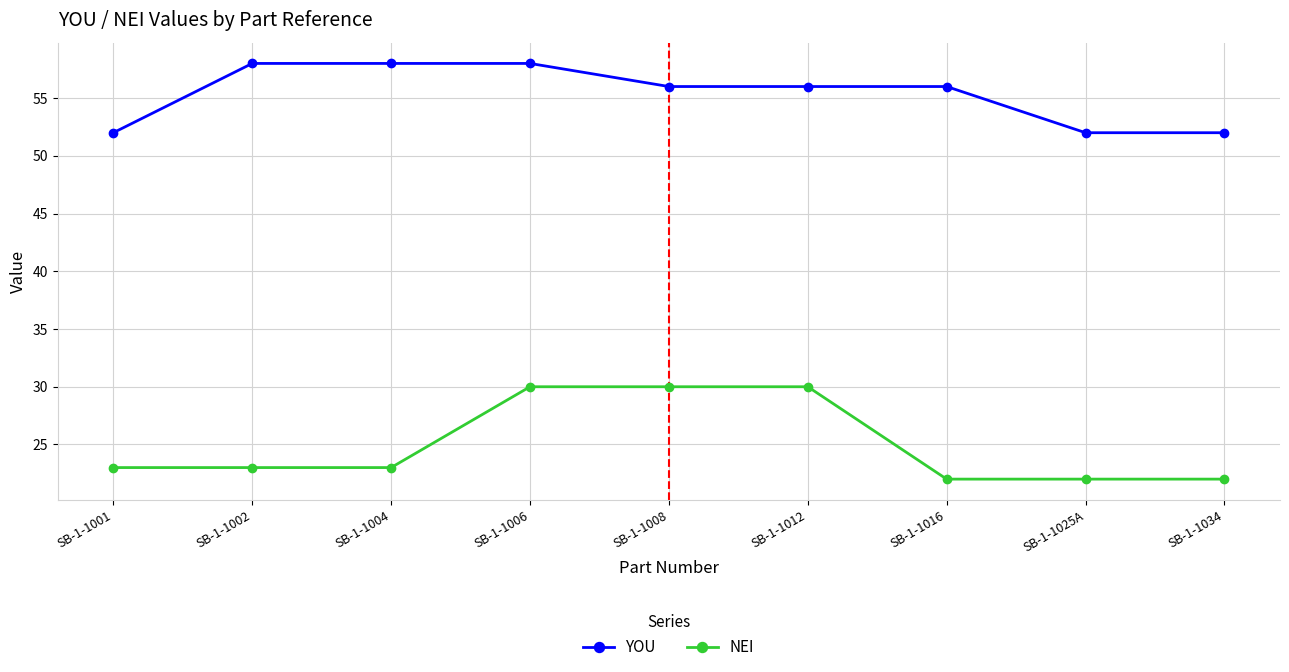

What is the minimum value shown in the chart?

22